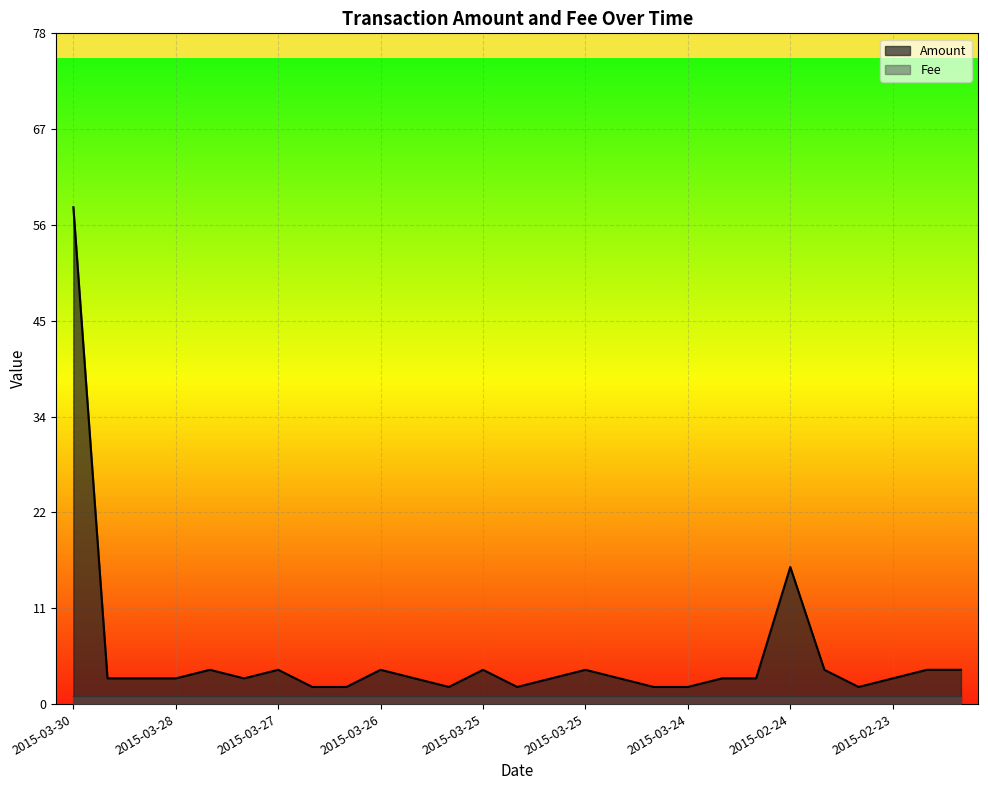

Does the chart display data point markers on the line(s)?

No